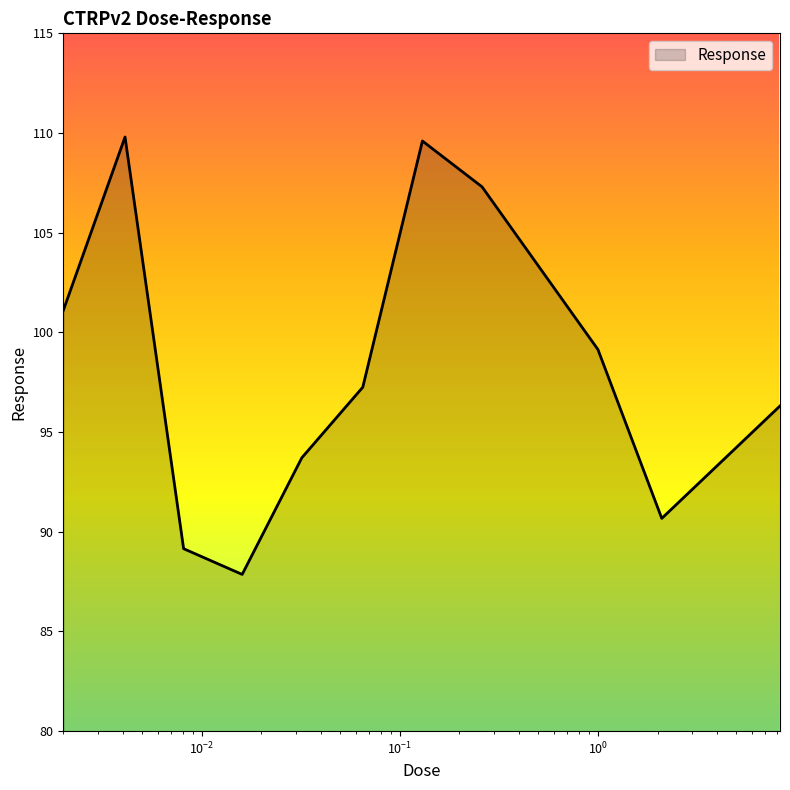

True or false: the data has more than 0 interior local peaks.

True